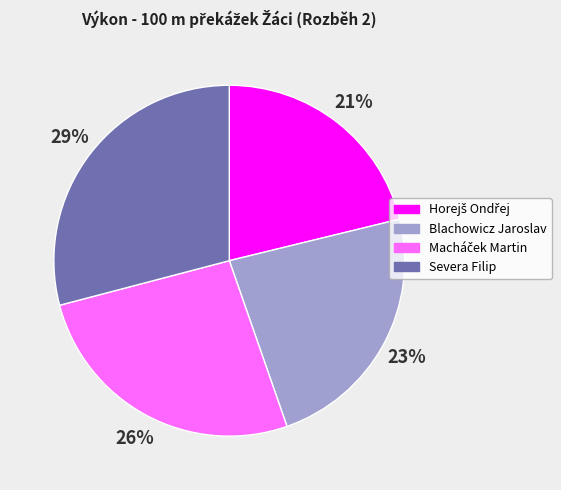

What is the largest slice in the pie chart?

Severa Filip